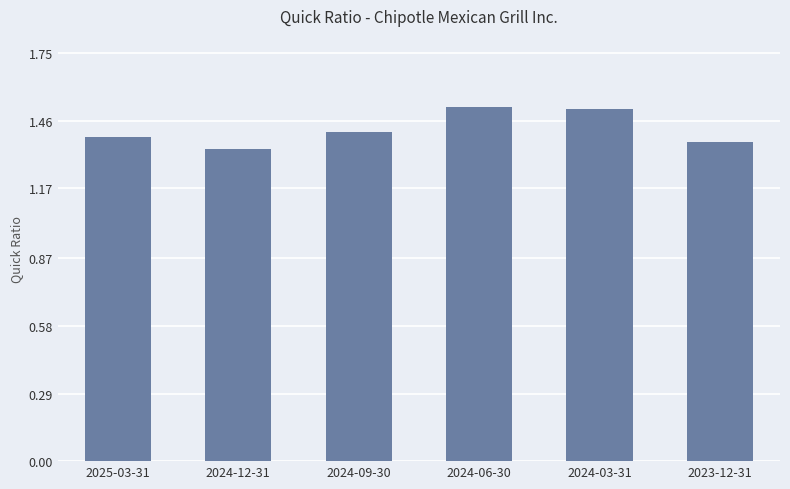

What is the sum of all values?

8.5